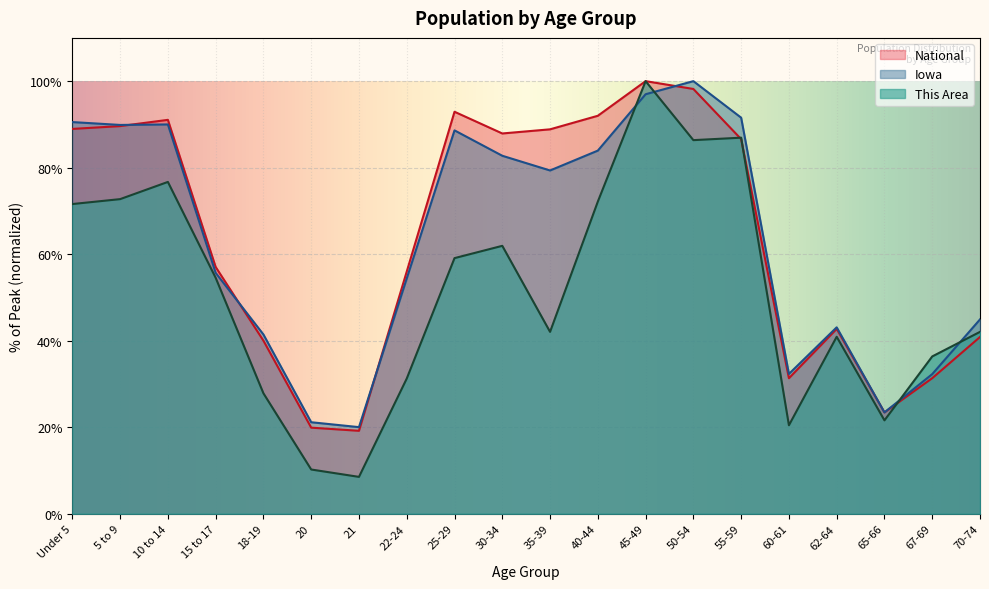

List the labels in order of Iowa value, smallest first.

21, 20, 65-66, 67-69, 60-61, 18-19, 62-64, 70-74, 22-24, 15 to 17, 35-39, 30-34, 40-44, 25-29, 5 to 9, 10 to 14, Under 5, 55-59, 45-49, 50-54